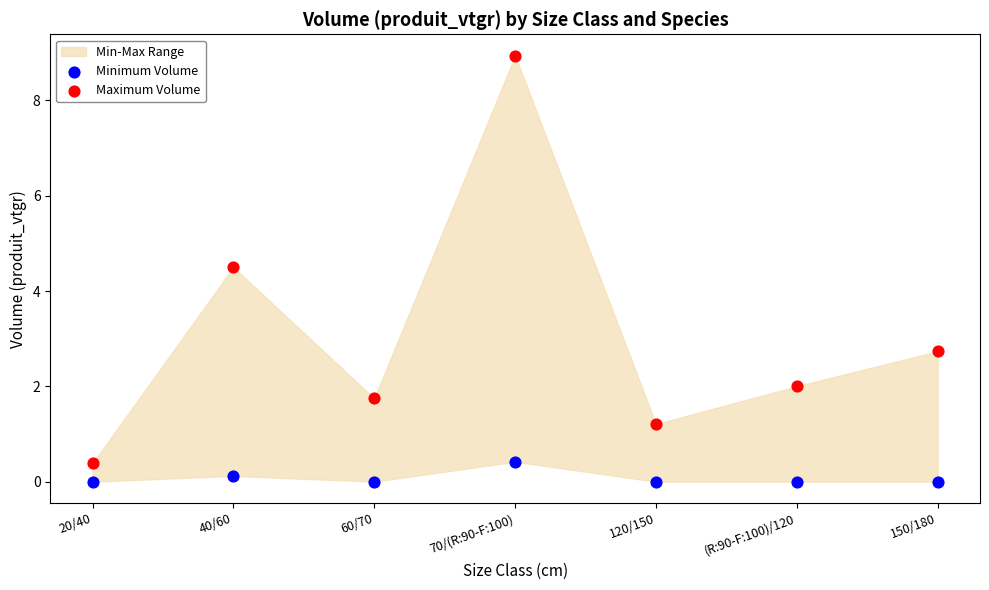

Which series contains the highest Y value?

Maximum Volume